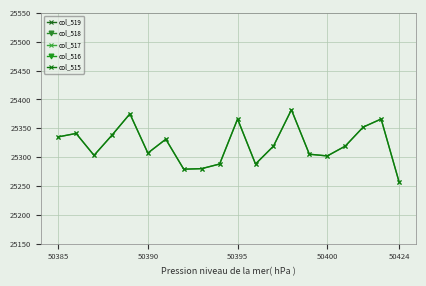

At 6, list the series in order from largest to smallest.

col_519, col_518, col_517, col_515, col_516